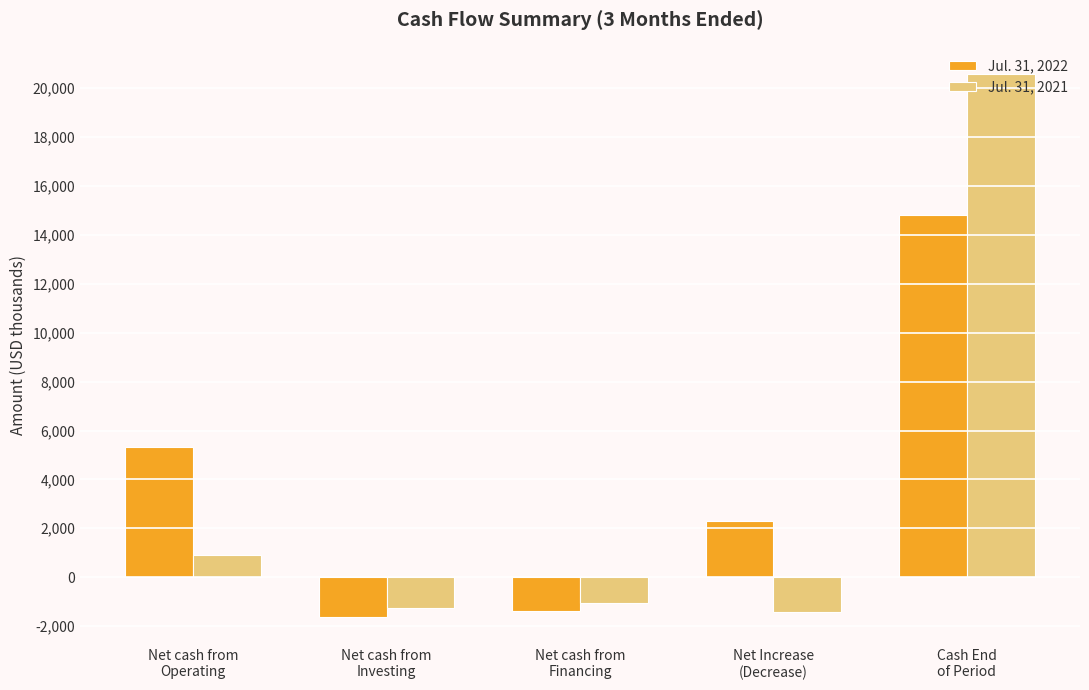

What position from the right is Net cash from
Financing?

3